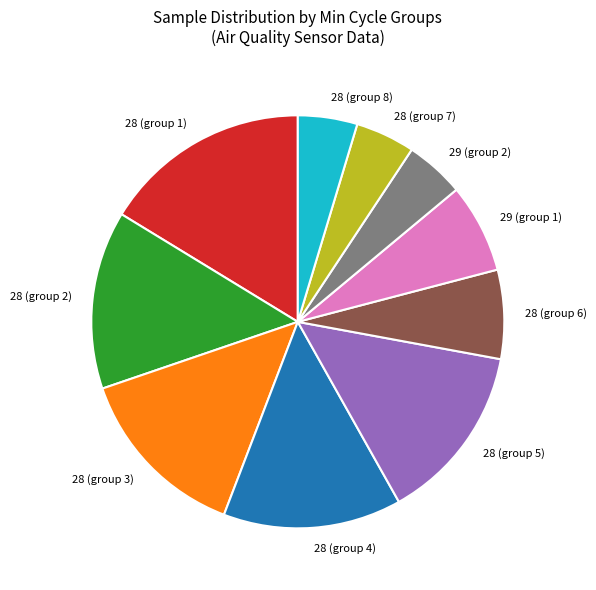

Which category has the biggest portion of the pie?

28 (group 1)